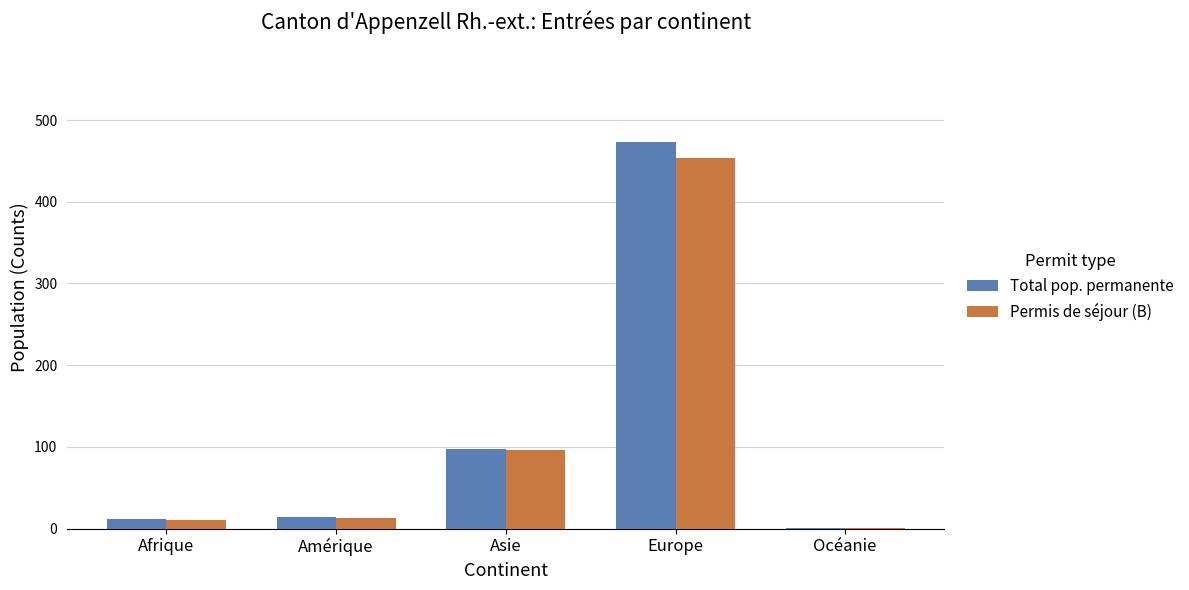

How many groups of bars are there?

5